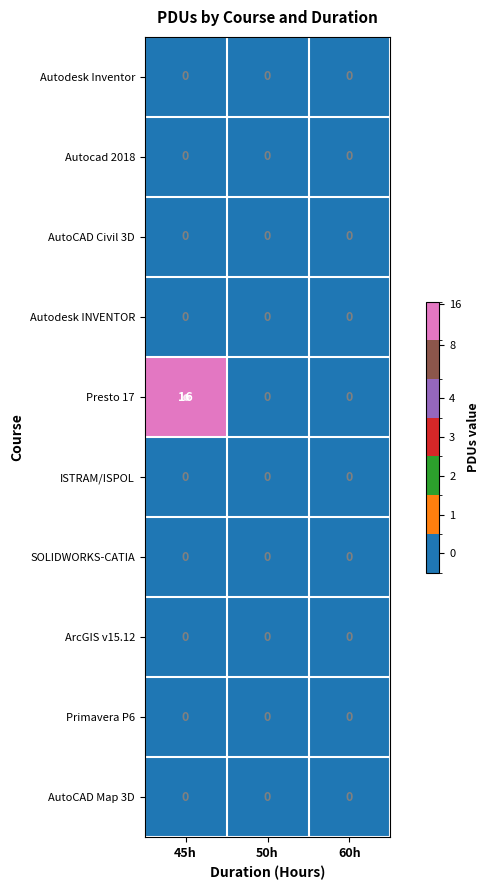

Is it true that Presto 17 equals 29 at 45h?

False